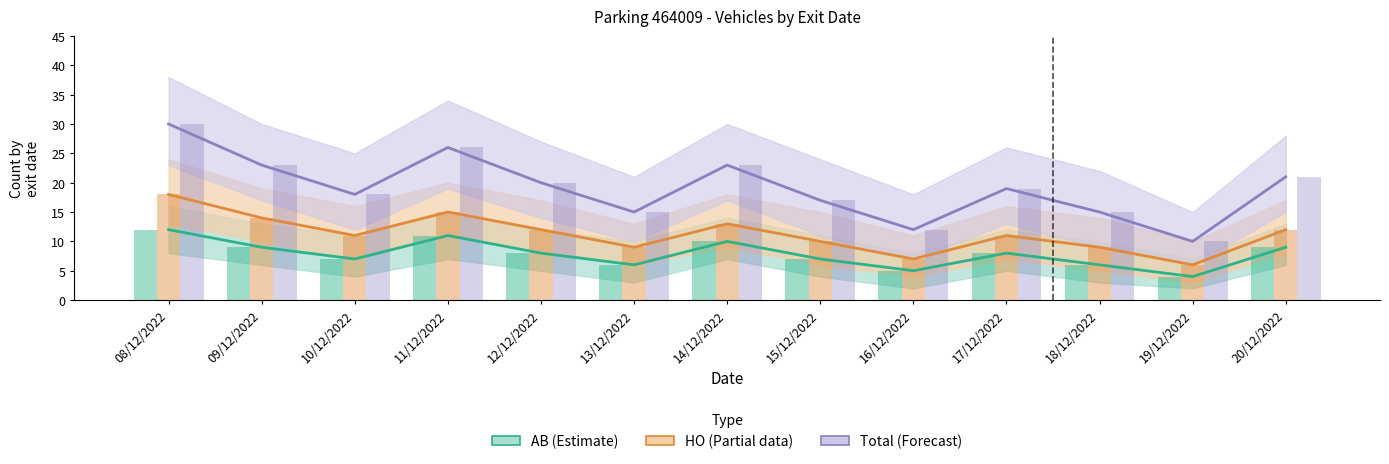

Which series has the widest spread of values?

Total (Forecast)